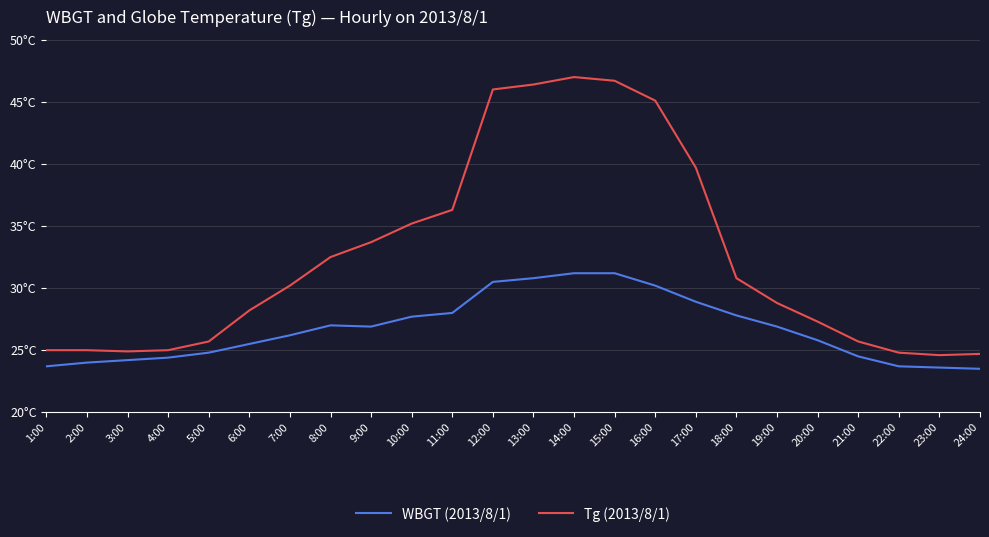

Which has a higher value, 1:00 or 9:00?

9:00